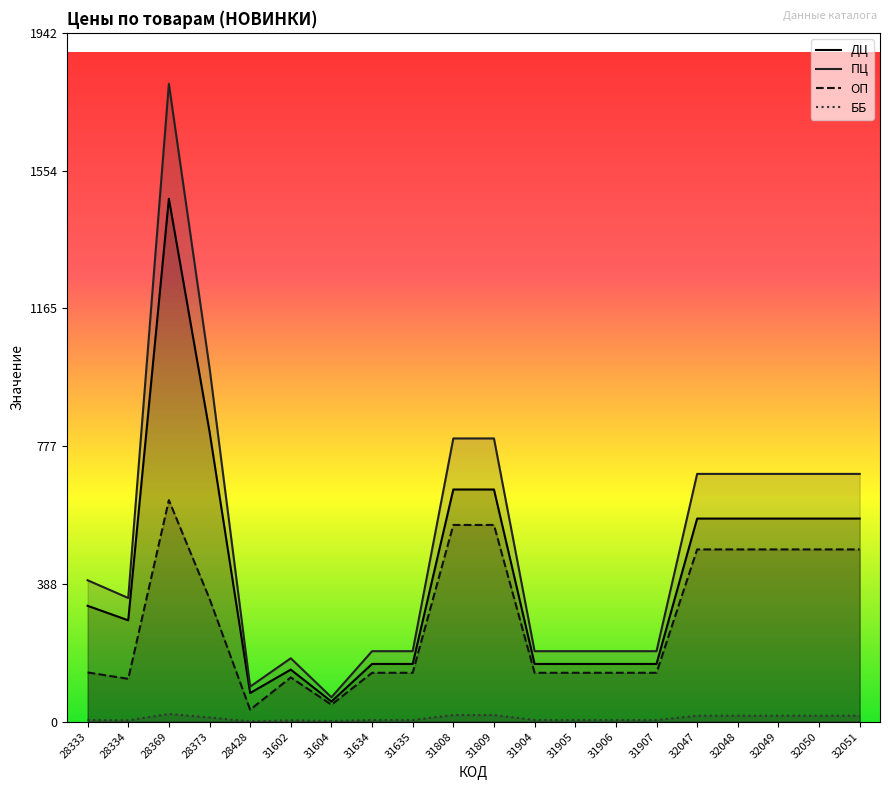

What is the sum of all ОП values?

5807